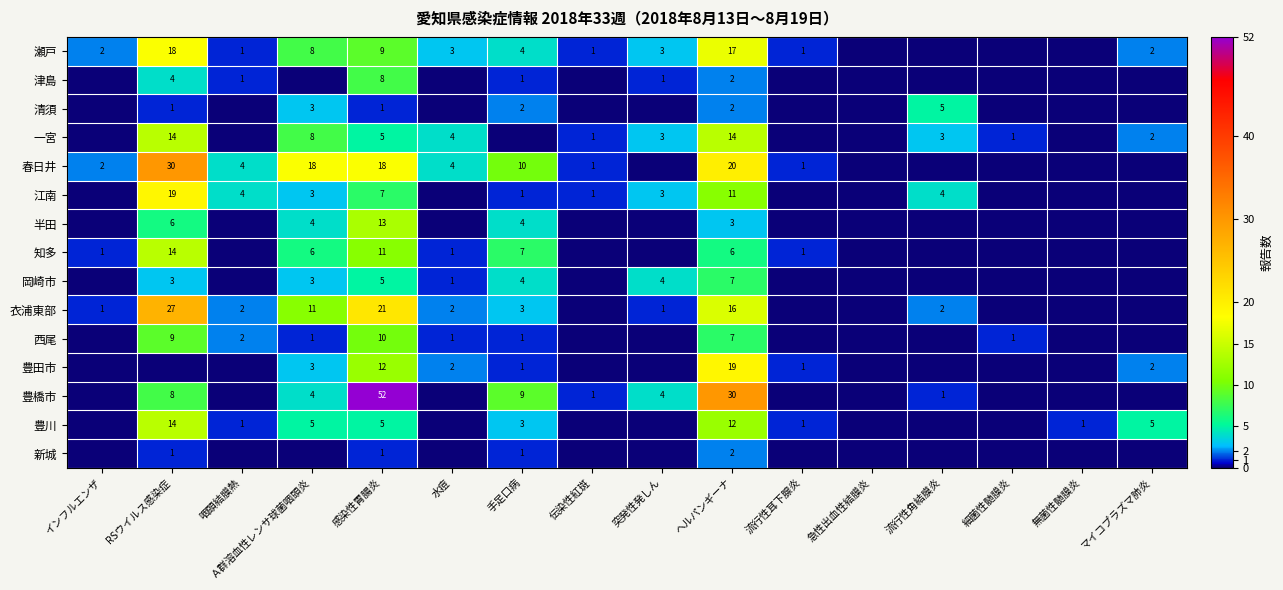

At how many categories does at least one series exceed 17?

4